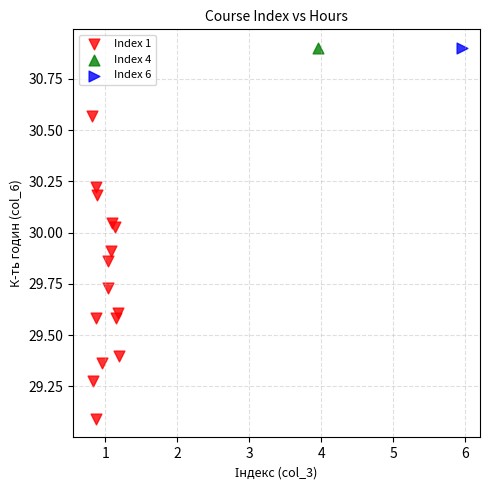

What are all the series names shown in the legend?

Index 1, Index 4, Index 6